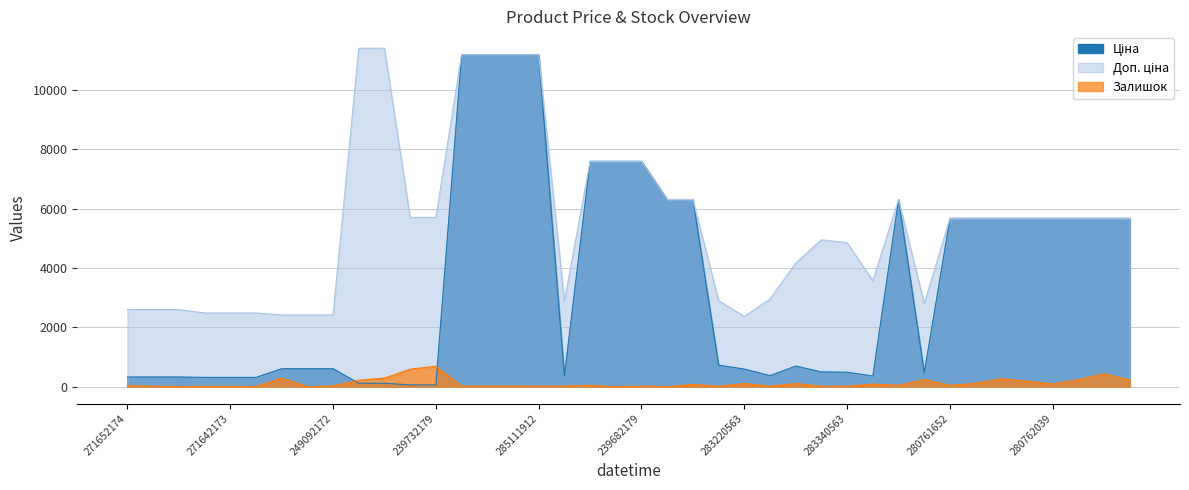

What is the difference between the maximum and minimum values in the Залишок series?

686.0